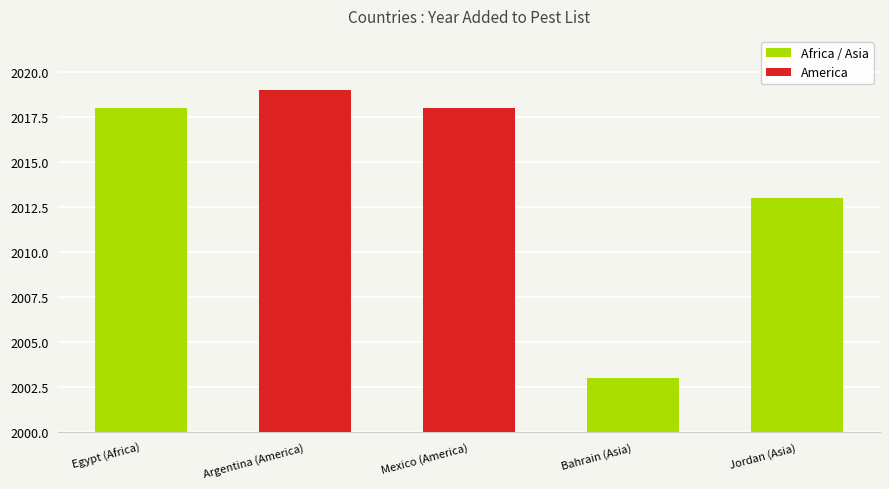

Where is the data nearest to the value 2011?

Jordan (Asia)